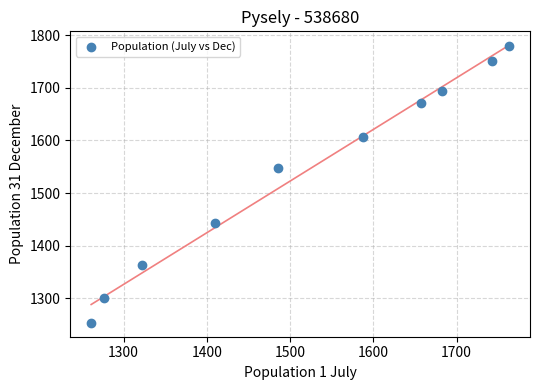

What is the average Y value?

1541